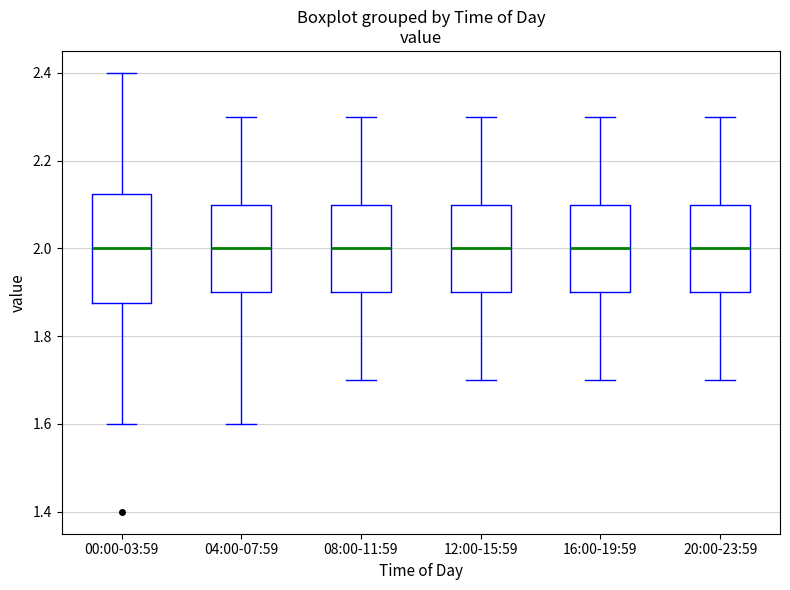

Reading left to right, read every box against the y-axis: the position of its median line, the range the box covers, and the ends of its whiskers. The values are not printed on the chart, so give them approximately, as read against the axis.

00:00-03:59: median 2.00, box 1.88 to 2.12, whiskers 1.60 to 2.40
04:00-07:59: median 2.00, box 1.90 to 2.10, whiskers 1.60 to 2.30
08:00-11:59: median 2.00, box 1.90 to 2.10, whiskers 1.70 to 2.30
12:00-15:59: median 2.00, box 1.90 to 2.10, whiskers 1.70 to 2.30
16:00-19:59: median 2.00, box 1.90 to 2.10, whiskers 1.70 to 2.30
20:00-23:59: median 2.00, box 1.90 to 2.10, whiskers 1.70 to 2.30